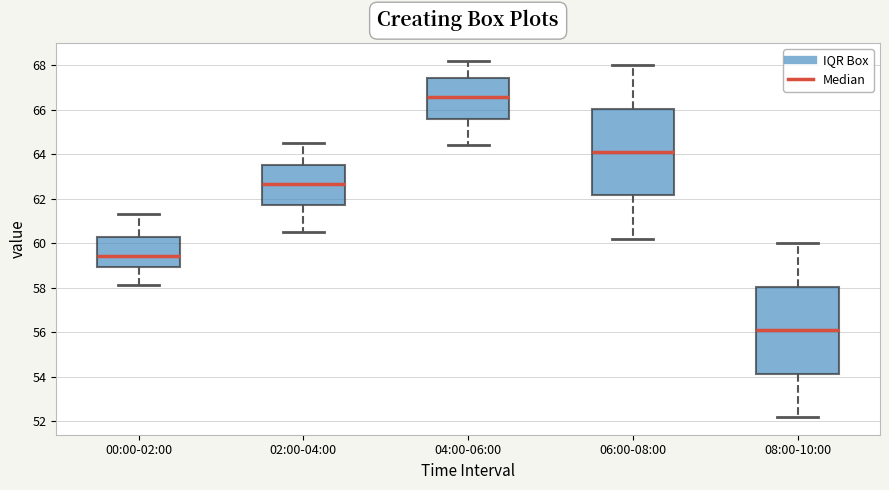

Which box's median line is the highest?

04:00-06:00